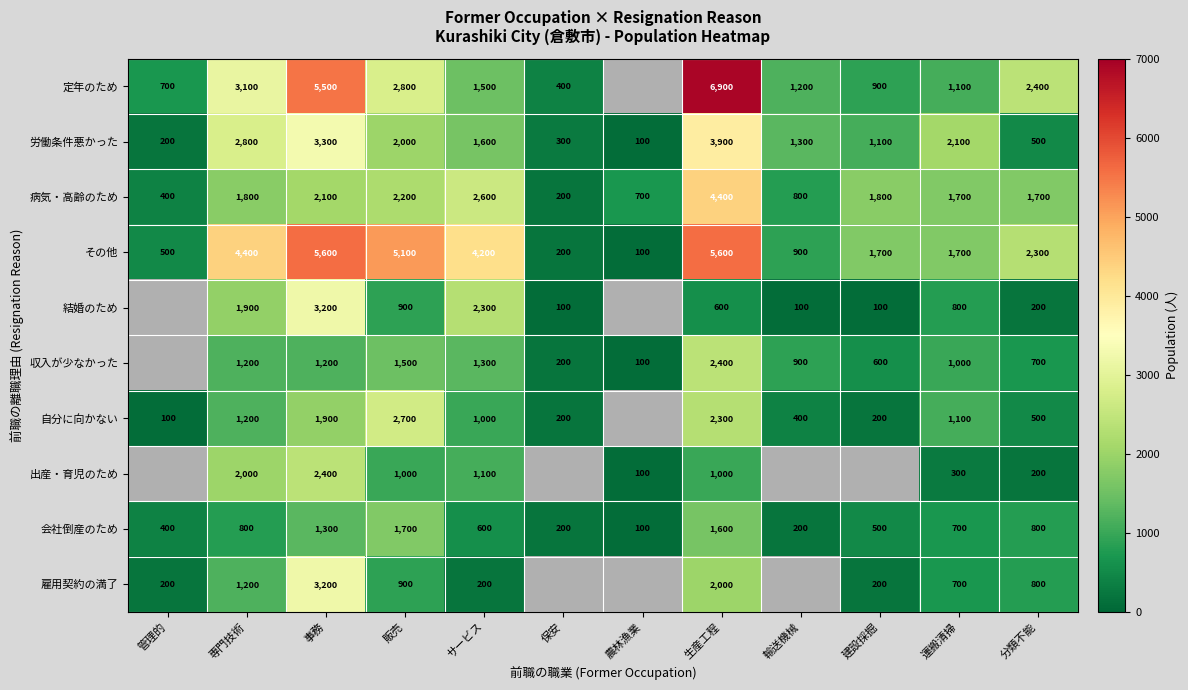

The value of その他 at 事務 is 9848.7. True or false?

False